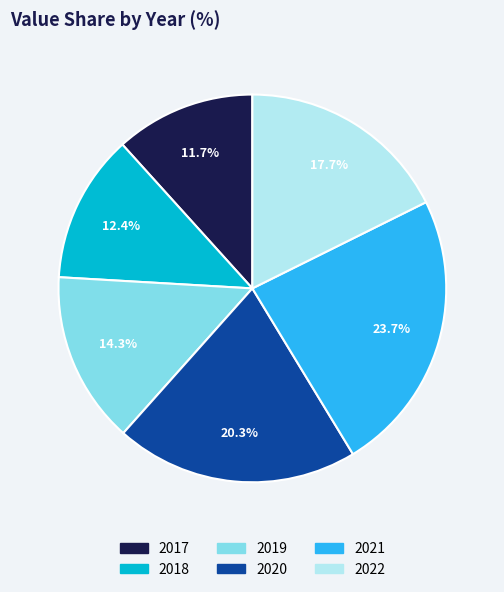

Which slice is the smallest?

2017